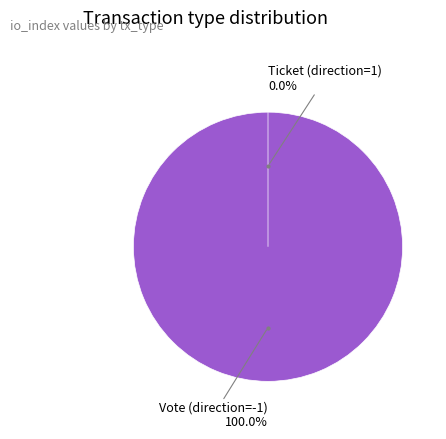

To the nearest percent, what is the combined percentage of Ticket (direction=1) and Vote (direction=-1)?

100%